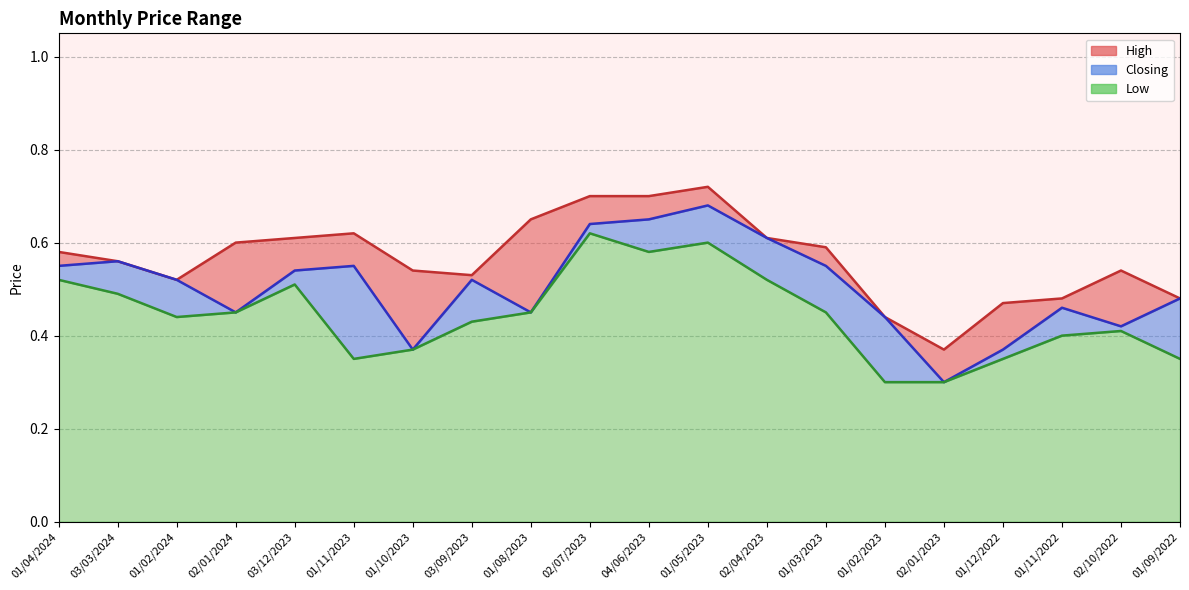

Reading left to right, what are all the values shown in this chart?

High: 0.6	0.6	0.5	0.6	0.6	0.6	0.5	0.5	0.7	0.7	0.7	0.7	0.6	0.6	0.4	0.4	0.5	0.5	0.5	0.5
Closing: 0.6	0.6	0.5	0.5	0.5	0.6	0.4	0.5	0.5	0.6	0.7	0.7	0.6	0.6	0.4	0.3	0.4	0.5	0.4	0.5
Low: 0.5	0.5	0.4	0.5	0.5	0.3	0.4	0.4	0.5	0.6	0.6	0.6	0.5	0.5	0.3	0.3	0.3	0.4	0.4	0.3